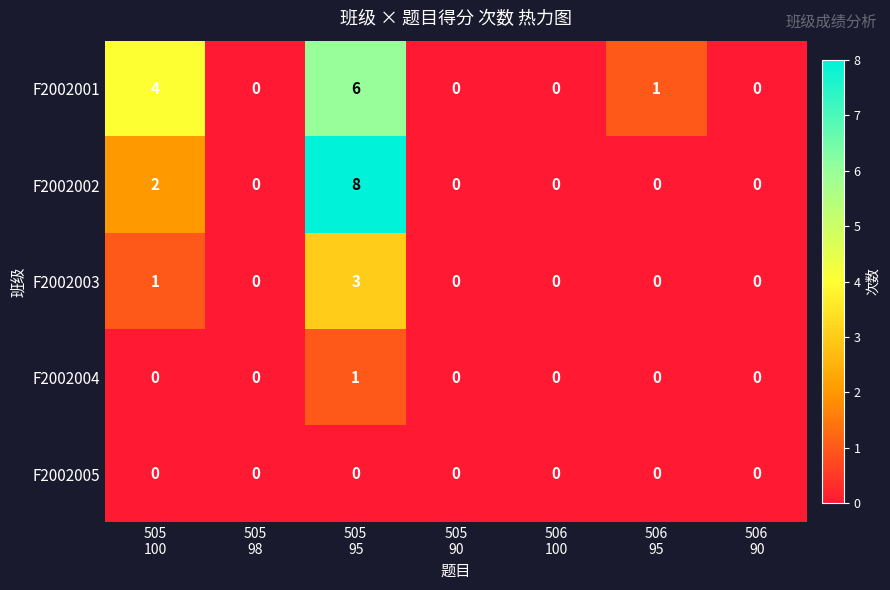

Which series has the largest total across all categories?

F2002001